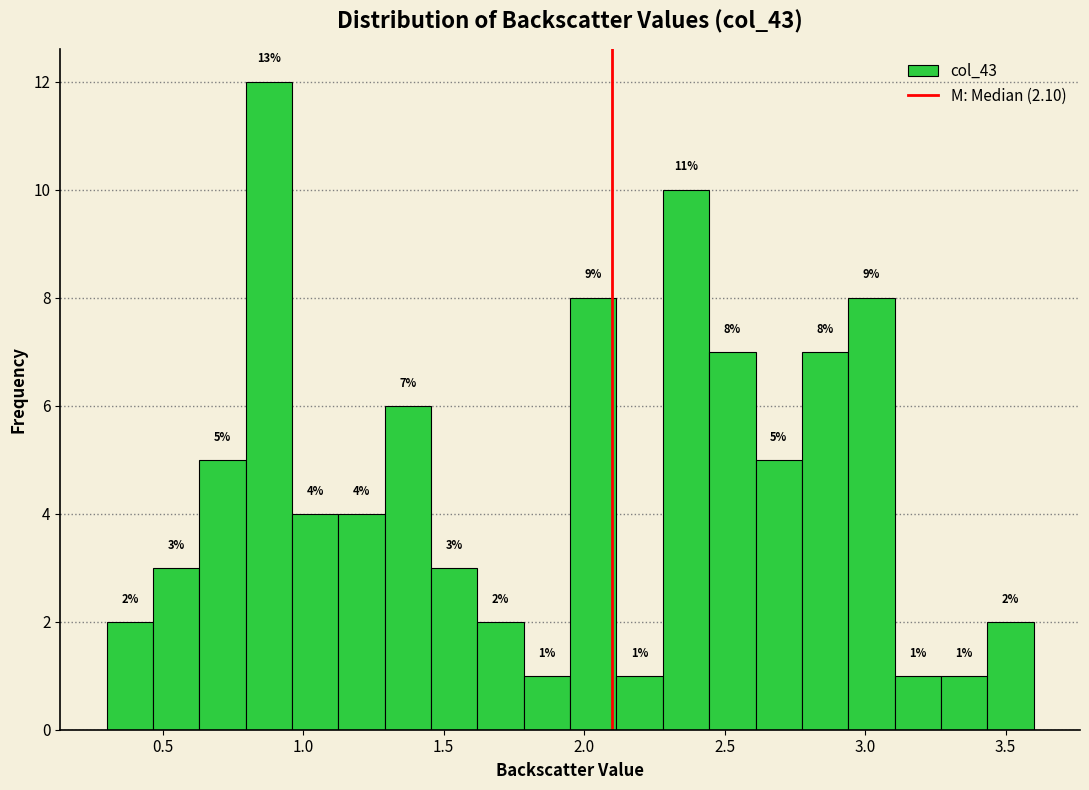

Read against the x-axis, roughly where is the centre of the tallest bar?

0.90